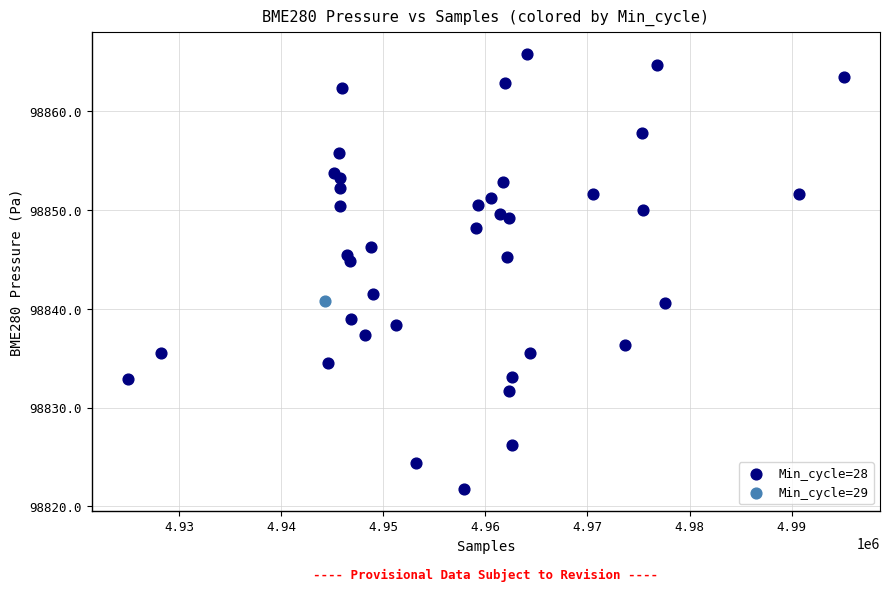

What are all the series names shown in the legend?

Min_cycle=28, Min_cycle=29